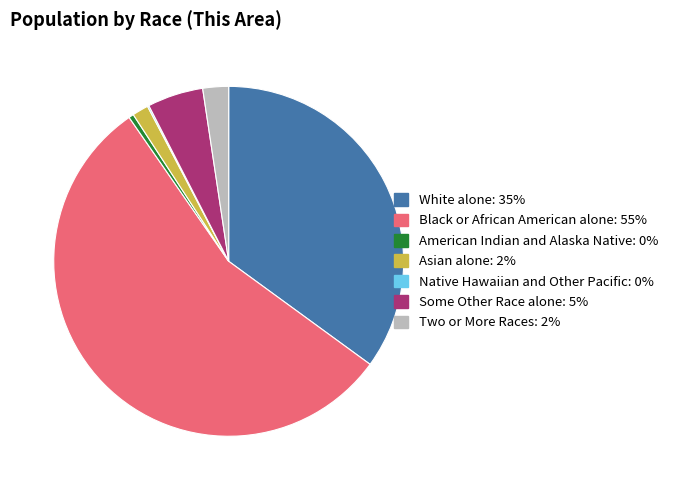

Is Asian alone the majority of the pie?

No